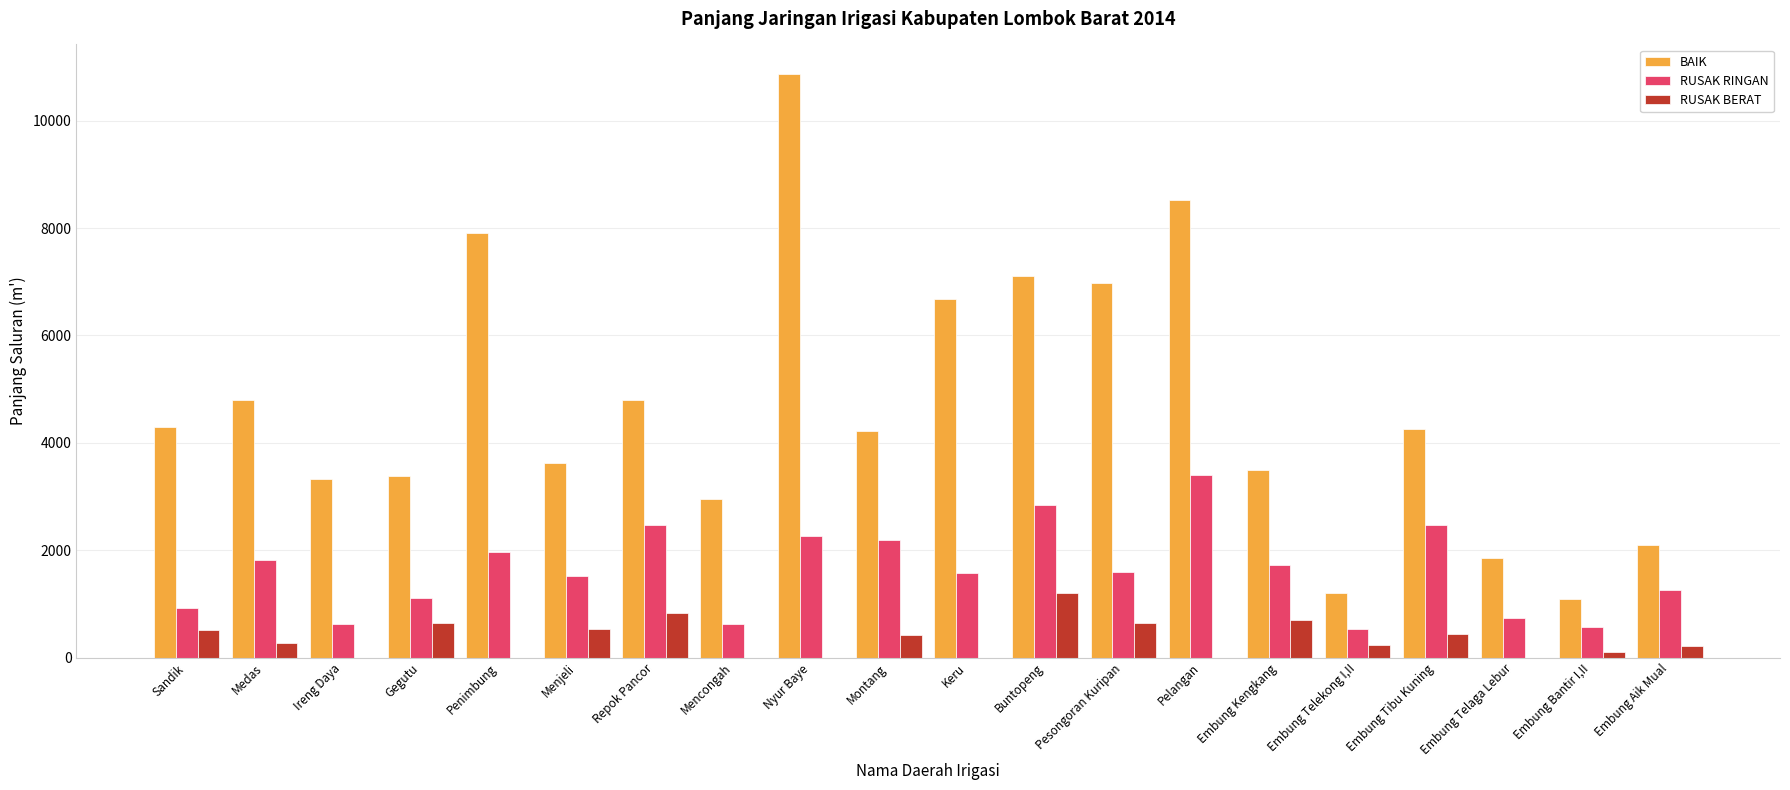

What is the highest value of the BAIK series?

10875